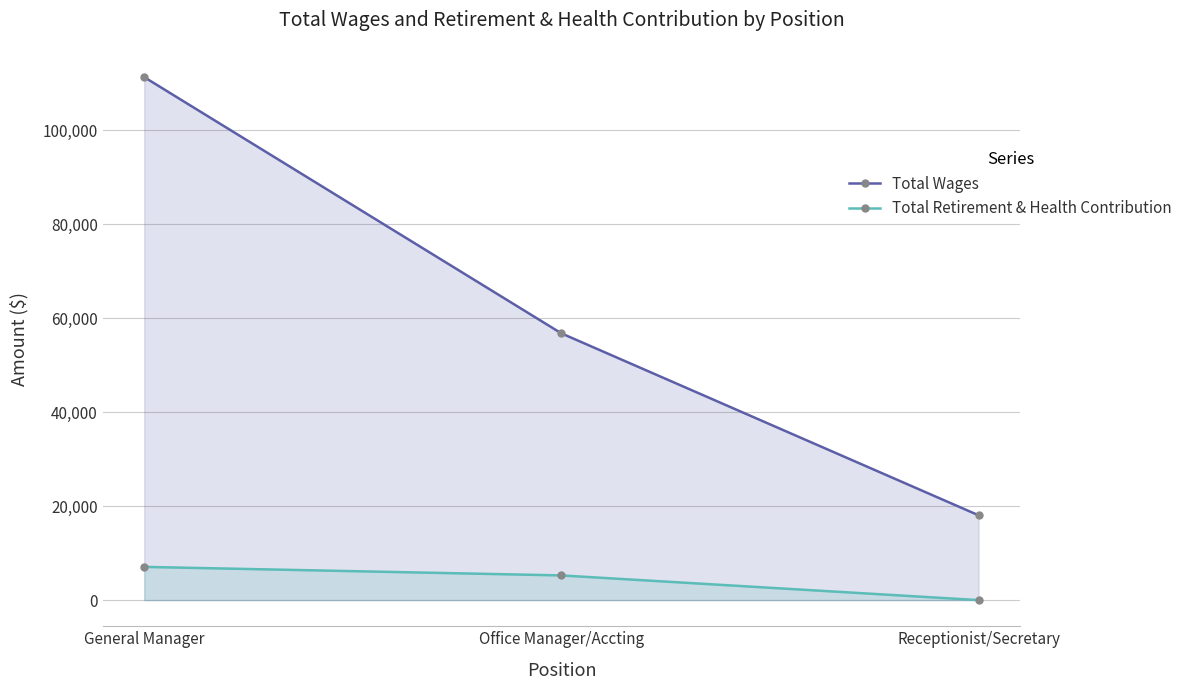

Count the Total Retirement & Health Contribution values in the range 0 to 7074.

3